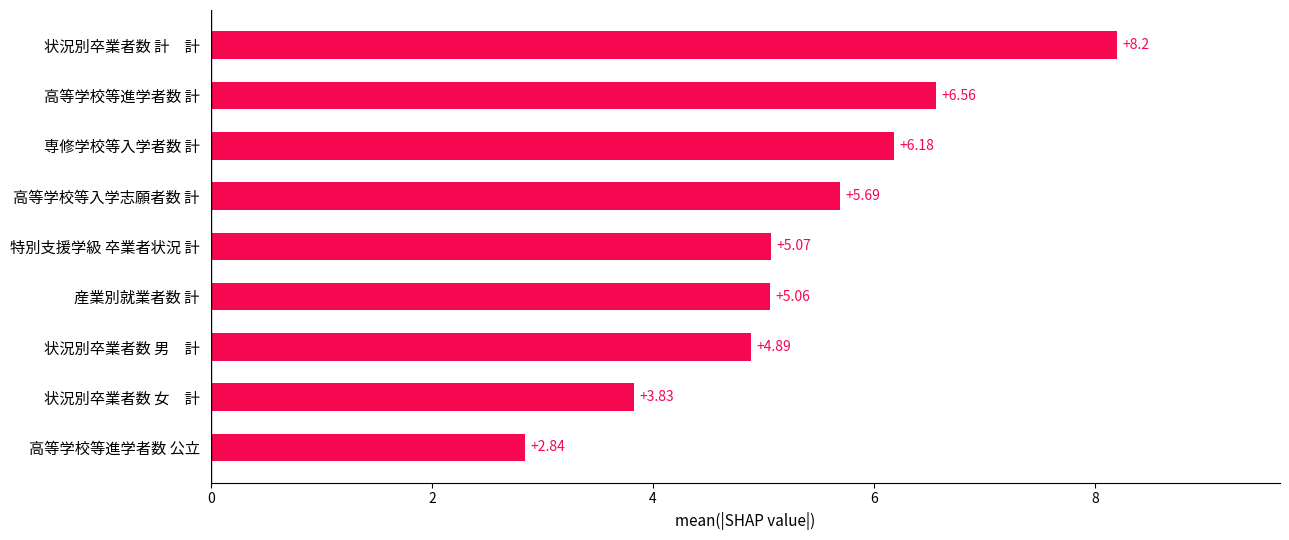

Rank the categories by value from highest to lowest.

状況別卒業者数 計　計, 高等学校等進学者数 計, 専修学校等入学者数 計, 高等学校等入学志願者数 計, 特別支援学級 卒業者状況 計, 産業別就業者数 計, 状況別卒業者数 男　計, 状況別卒業者数 女　計, 高等学校等進学者数 公立